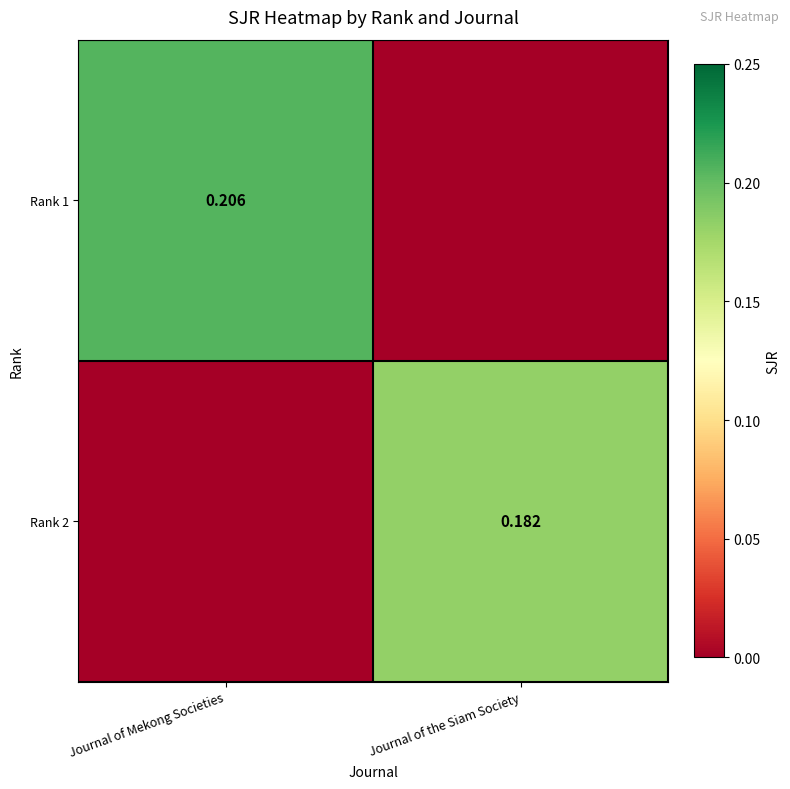

The value of Rank 1 at Journal of Mekong Societies is 0.1. True or false?

False